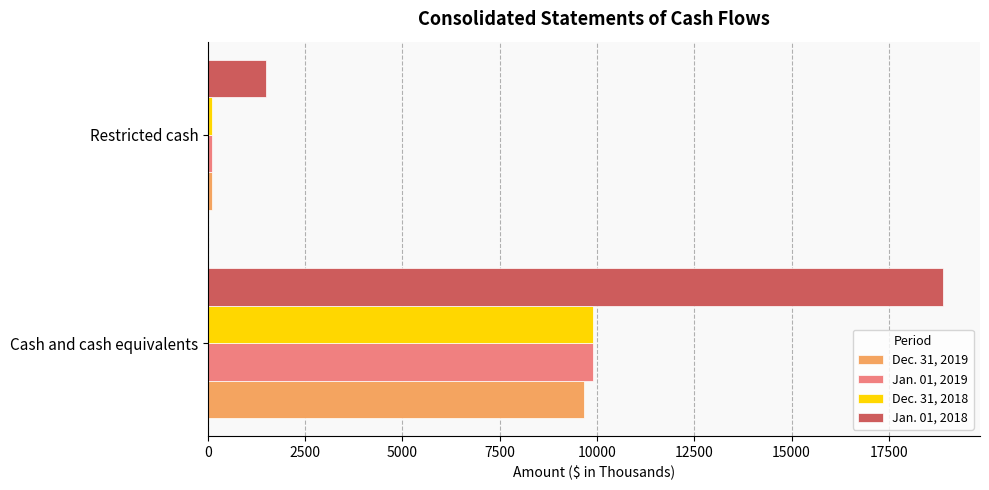

Which series has the widest spread of values?

Jan. 01, 2018